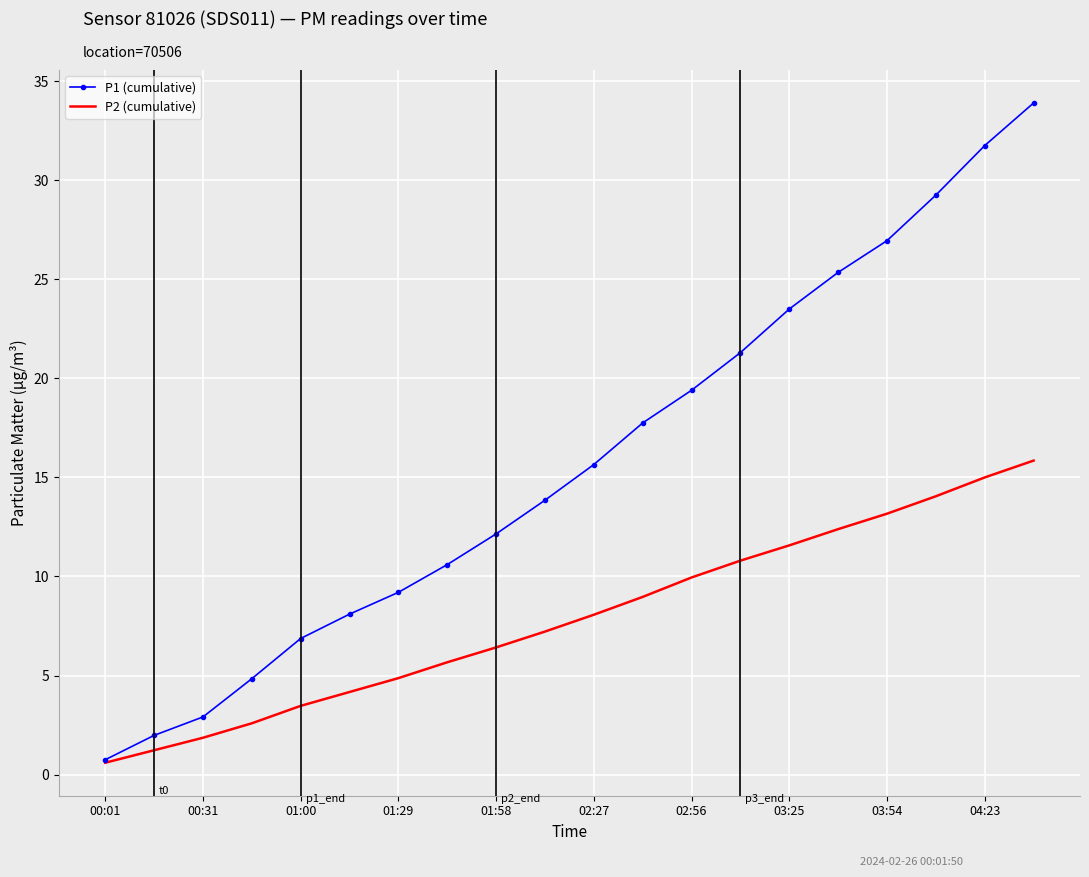

Rank the series by their maximum value, from lowest to highest.

P2 (cumulative), P1 (cumulative)